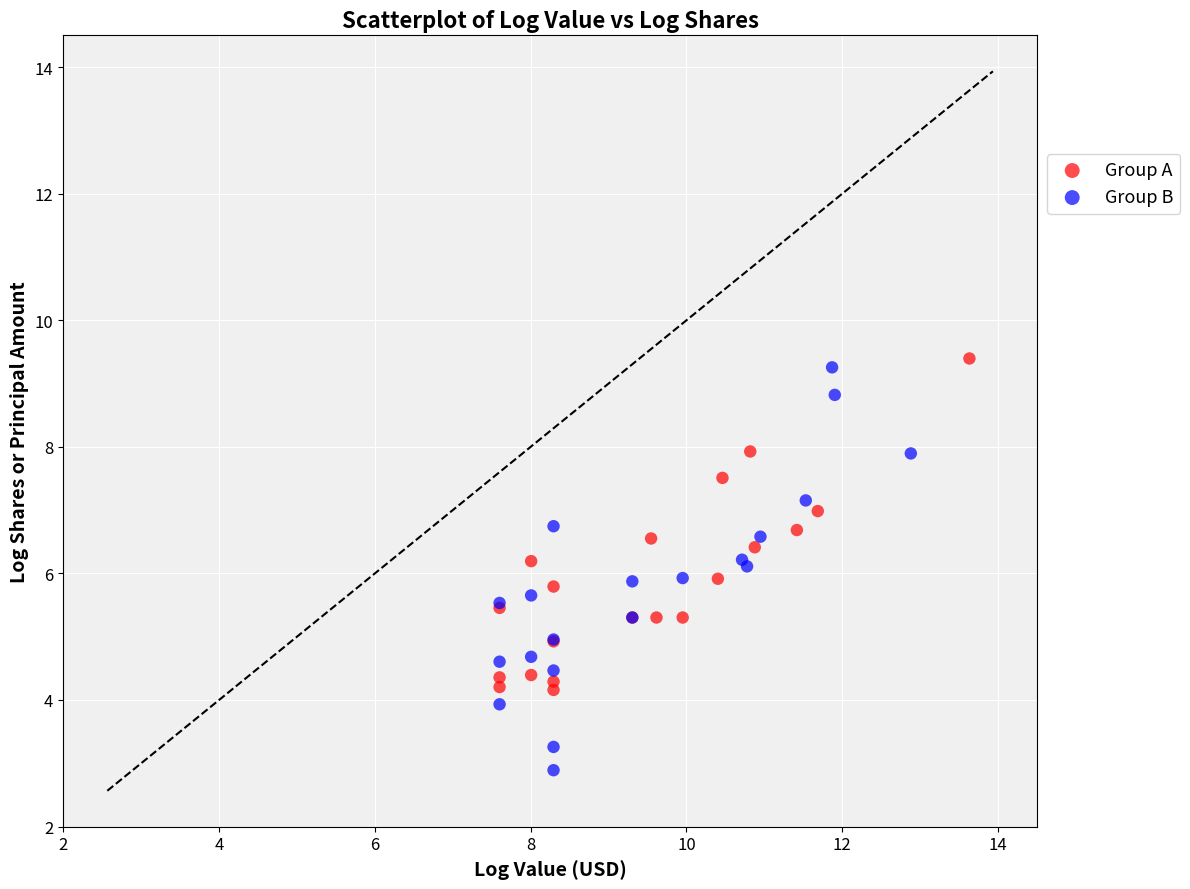

Which series reaches the minimum Y coordinate?

Group B